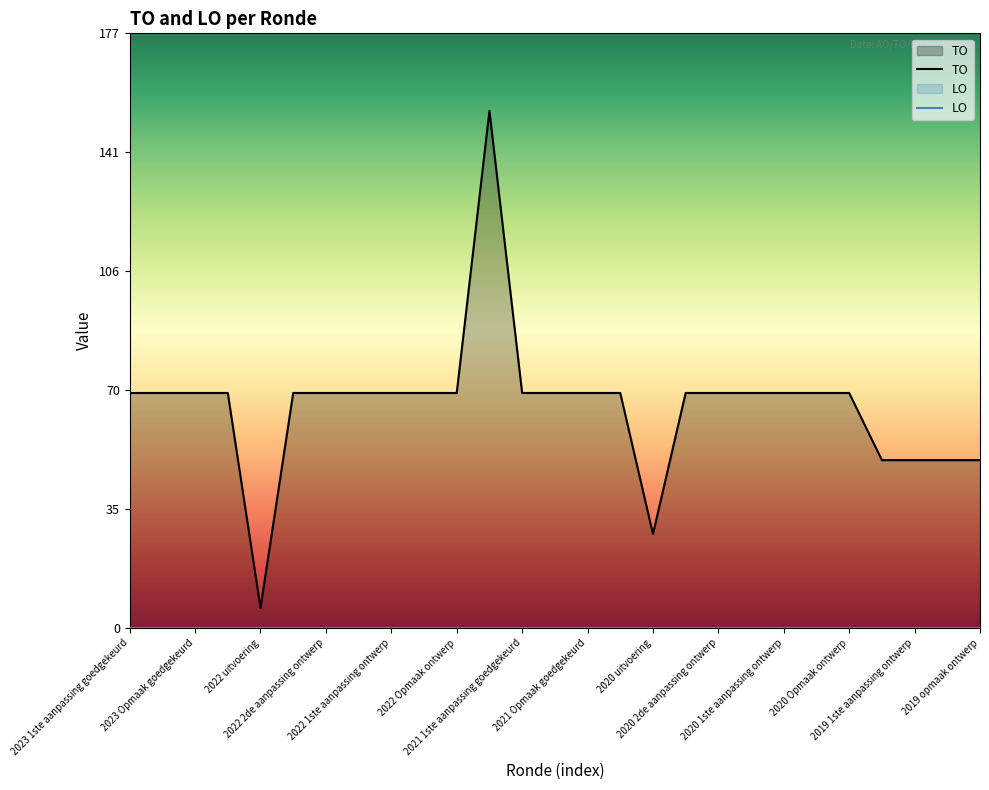

True or false: there are more than 1 points higher than both neighbors.

False